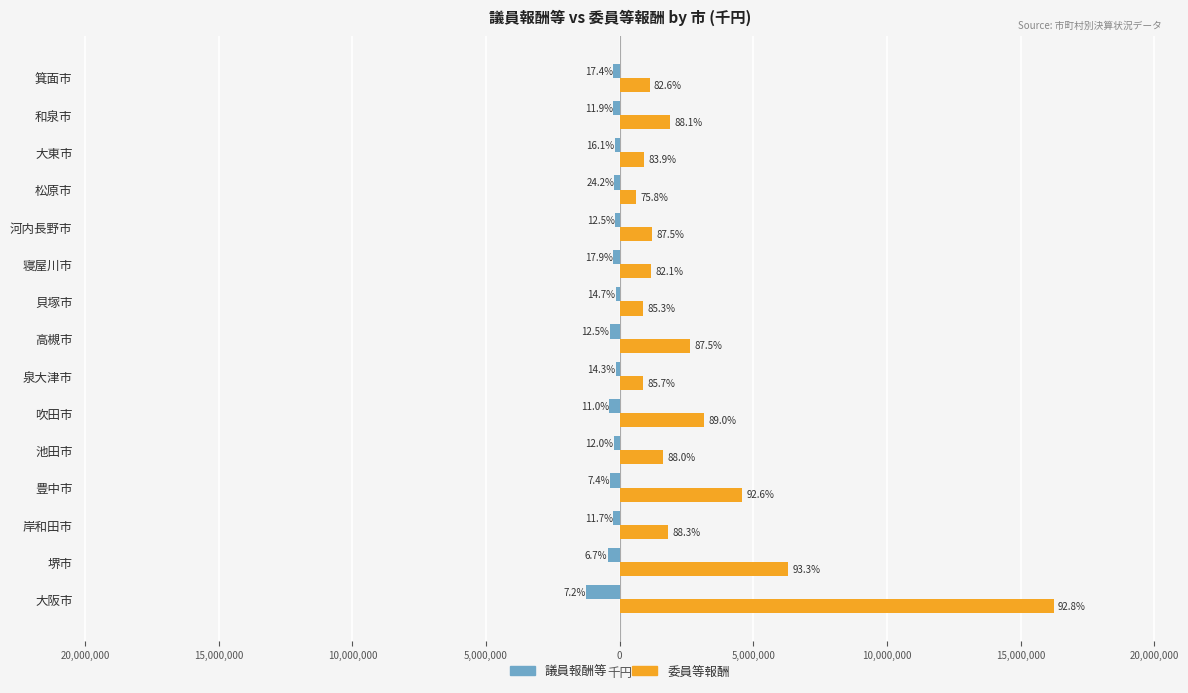

What is the difference between the maximum and minimum values in the 委員等報酬 series?

15613642